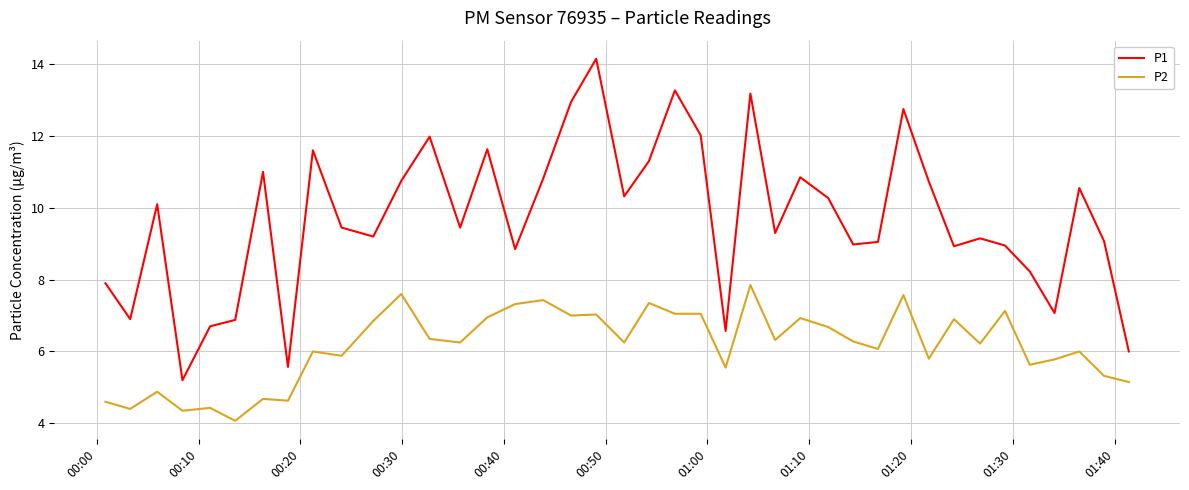

True or false: P2 and P1 cross at least once.

False